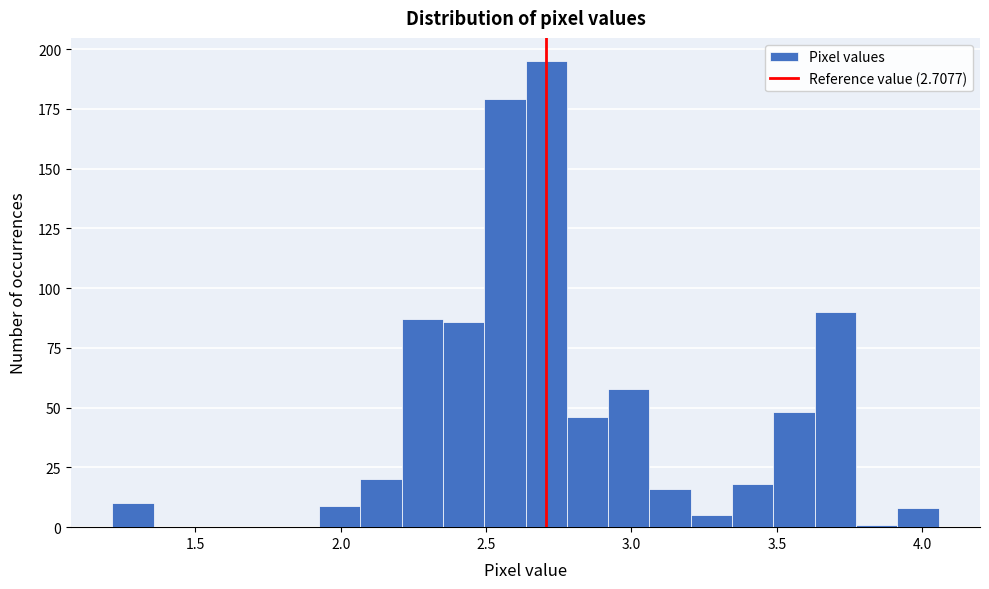

Around what value on the x-axis is the tallest bar? Give the approximate position of its centre, as read against the axis.

2.70